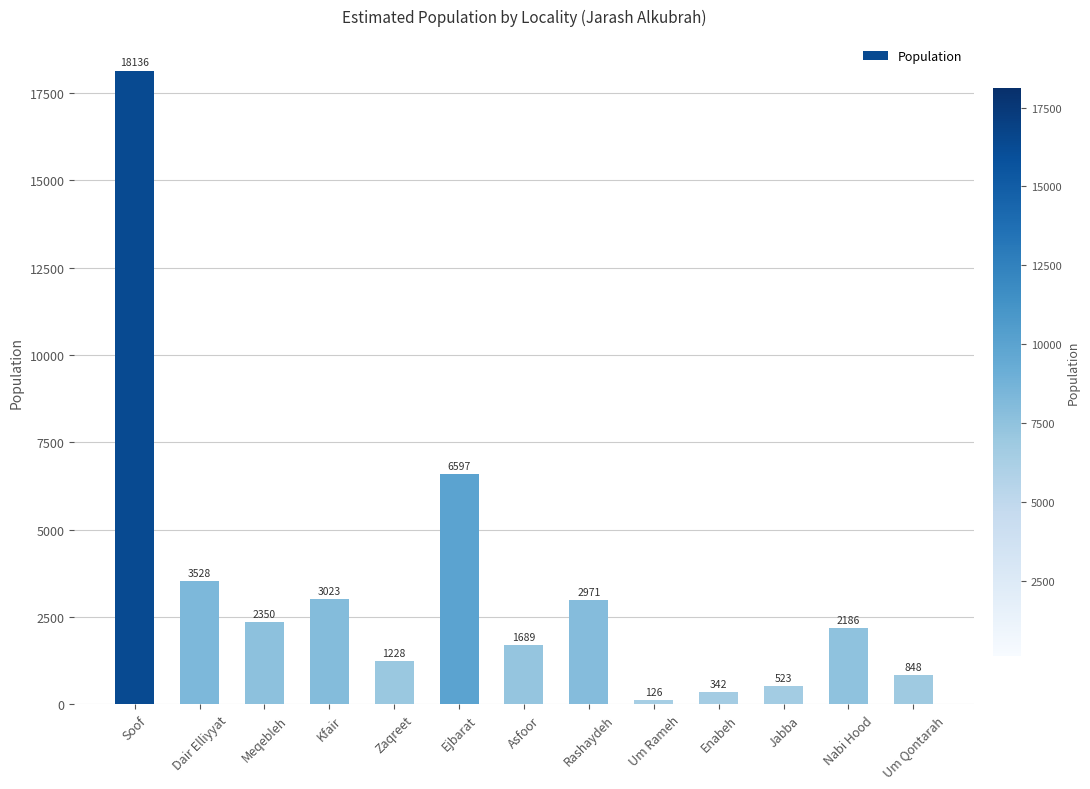

Where does the data first go above 2186?

Soof